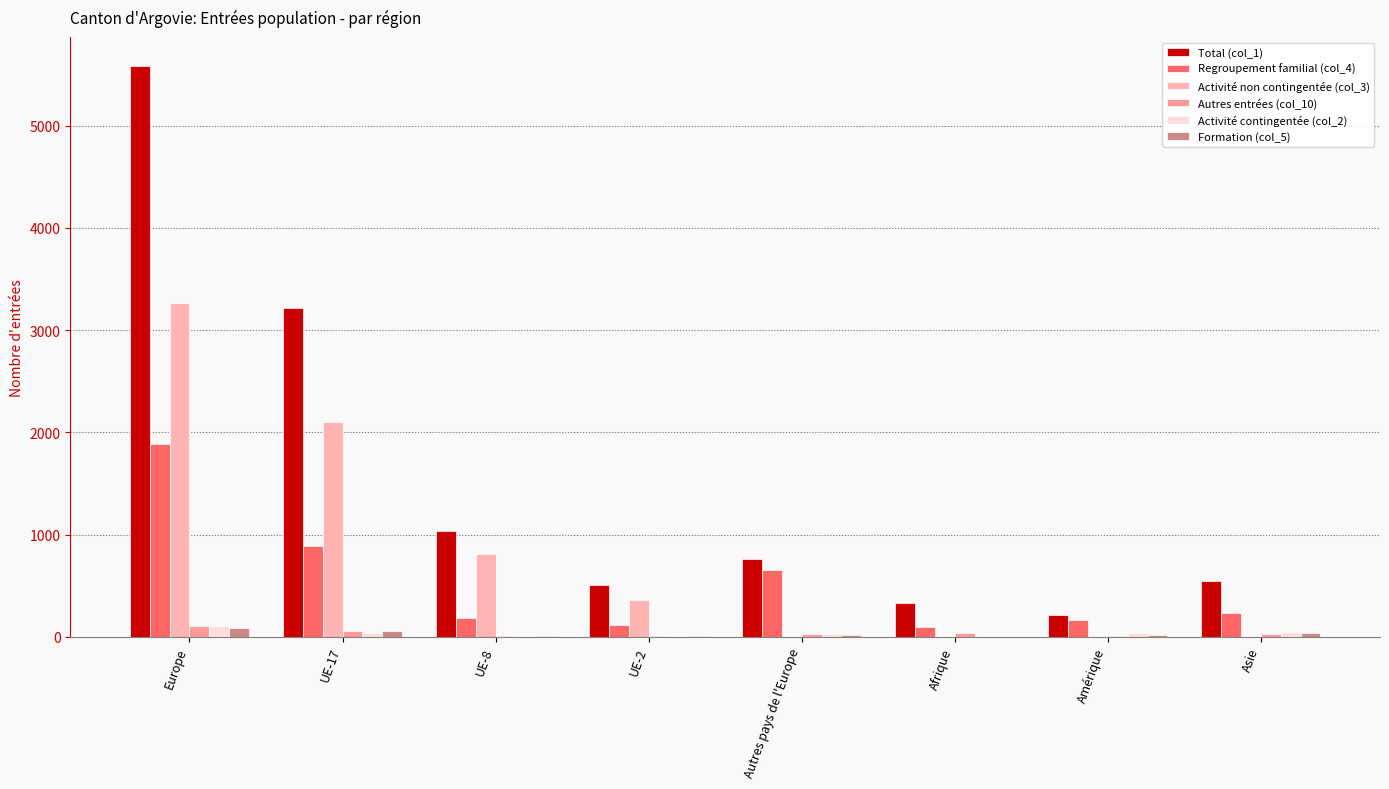

Are the bars grouped side by side (vs. stacked)?

Yes